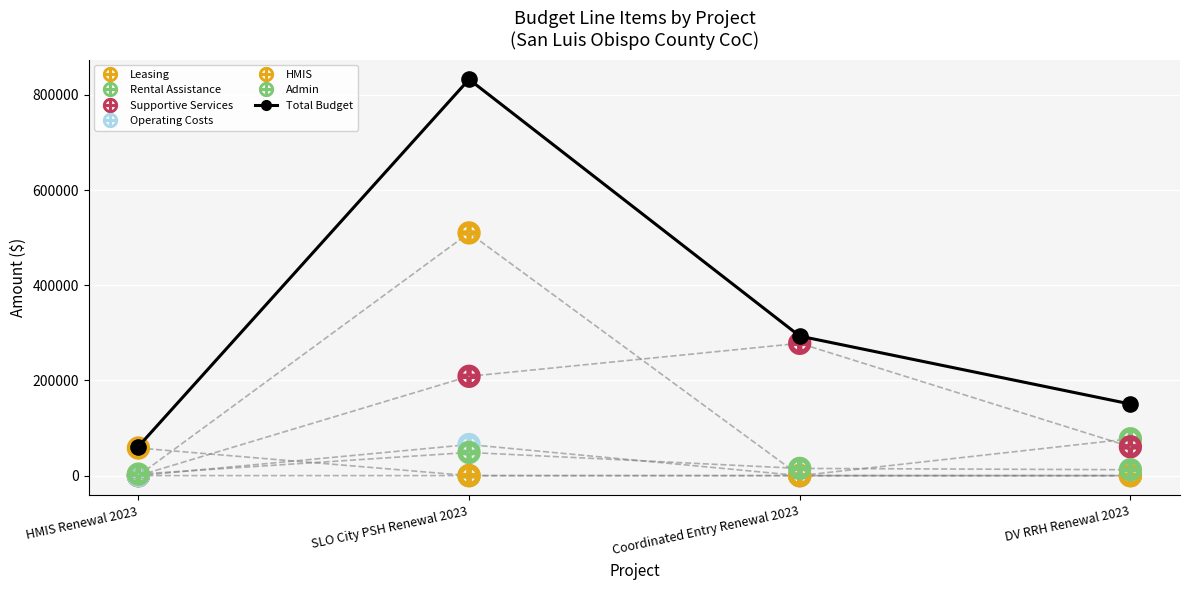

At how many categories does at least one series exceed 342936?

1